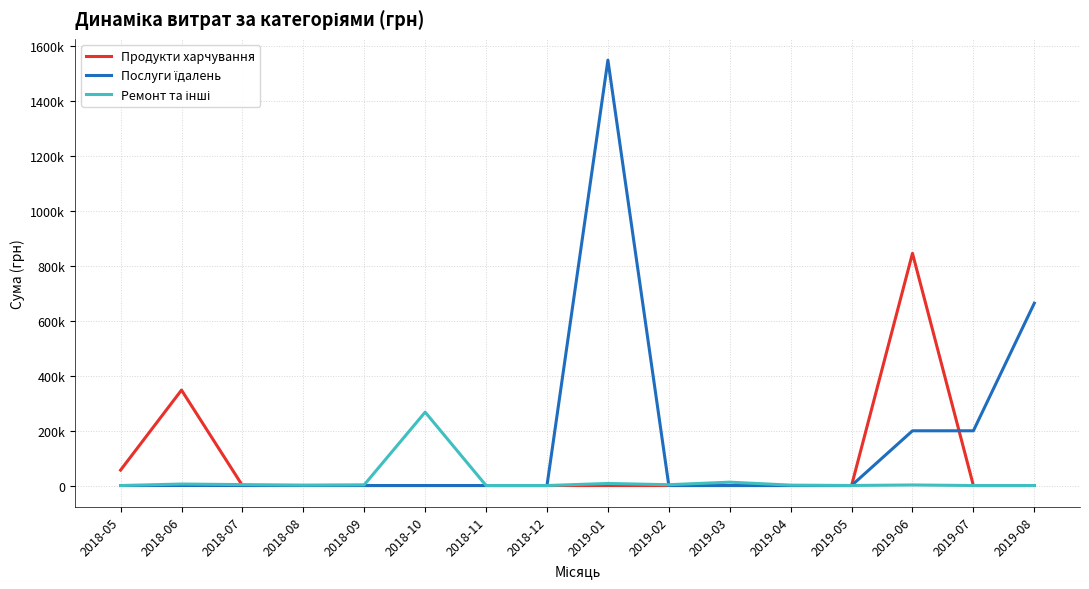

At 2019-02, list the series in order from smallest to largest.

Продукти харчування, Послуги їдалень, Ремонт та інші